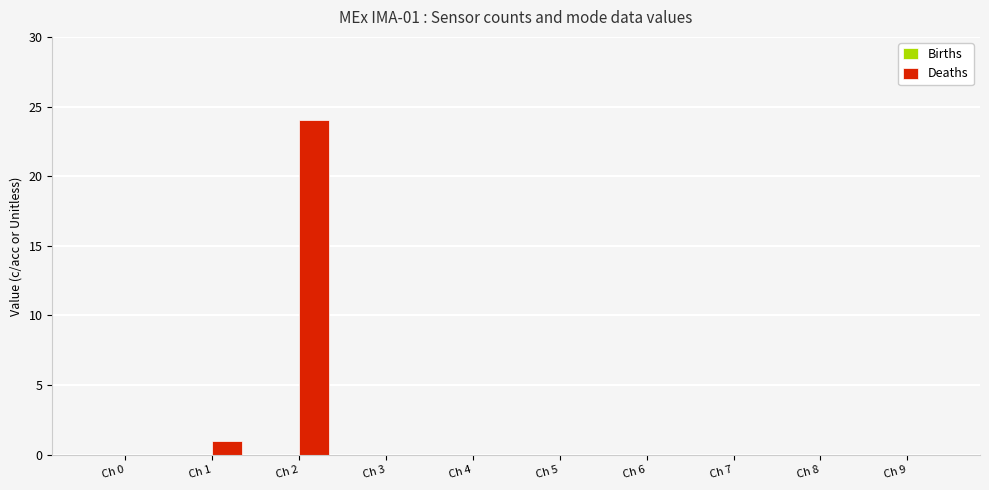

Reading left to right, what are all the values shown in this chart?

Ch 0=0	Ch 1=1	Ch 2=24	Ch 3=0	Ch 4=0	Ch 5=0	Ch 6=0	Ch 7=0	Ch 8=0	Ch 9=0